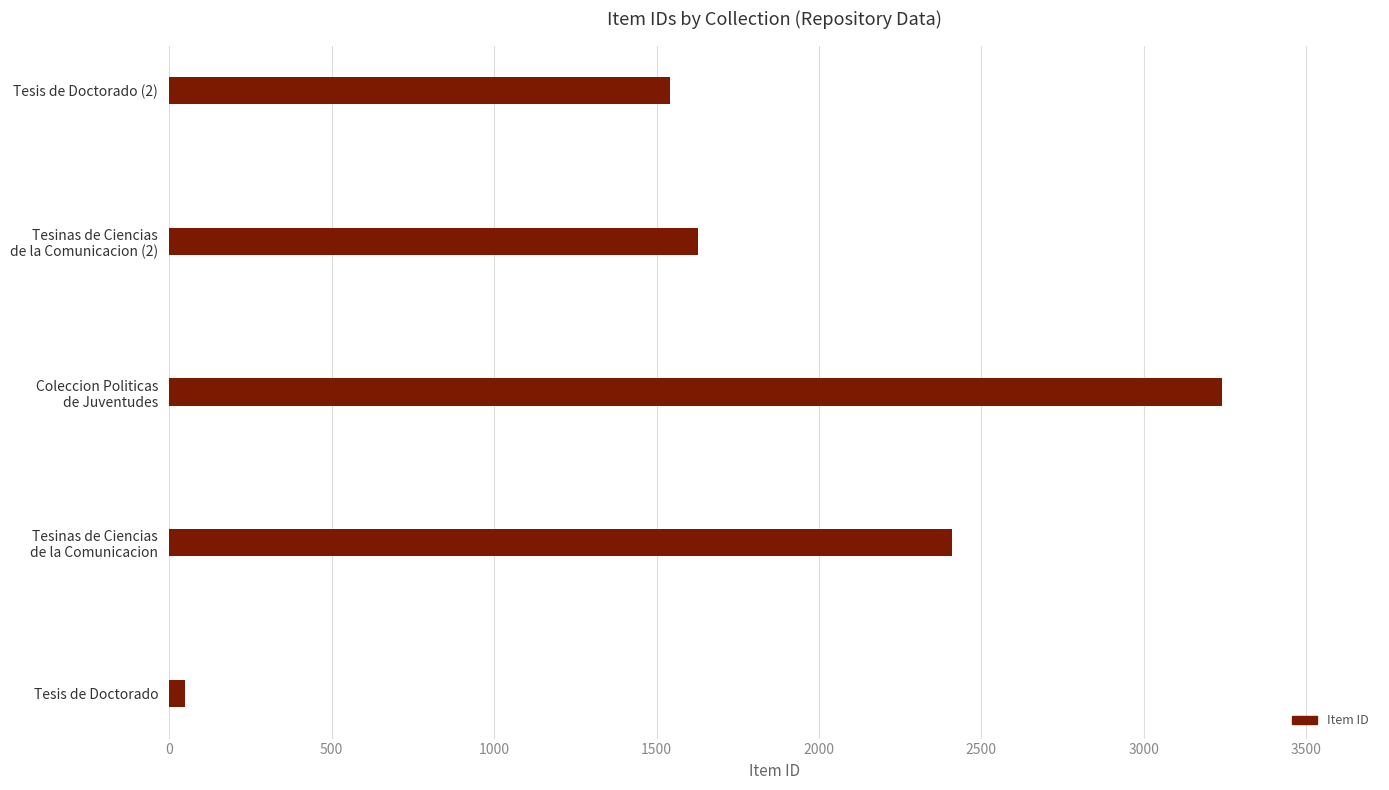

Are the bars grouped side by side (vs. stacked)?

No